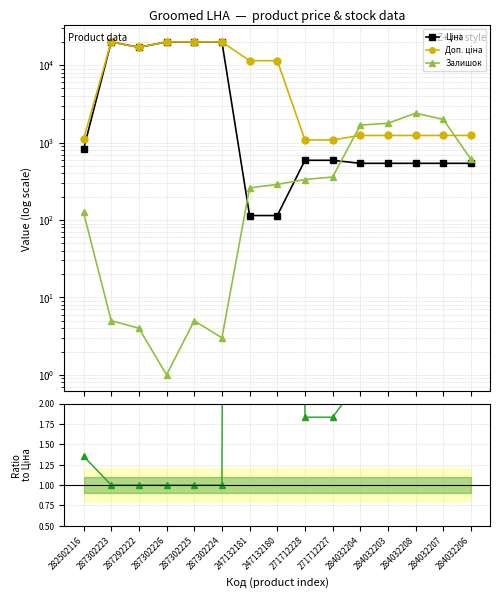

Where is Ціна nearest to the value 10039?

287292222